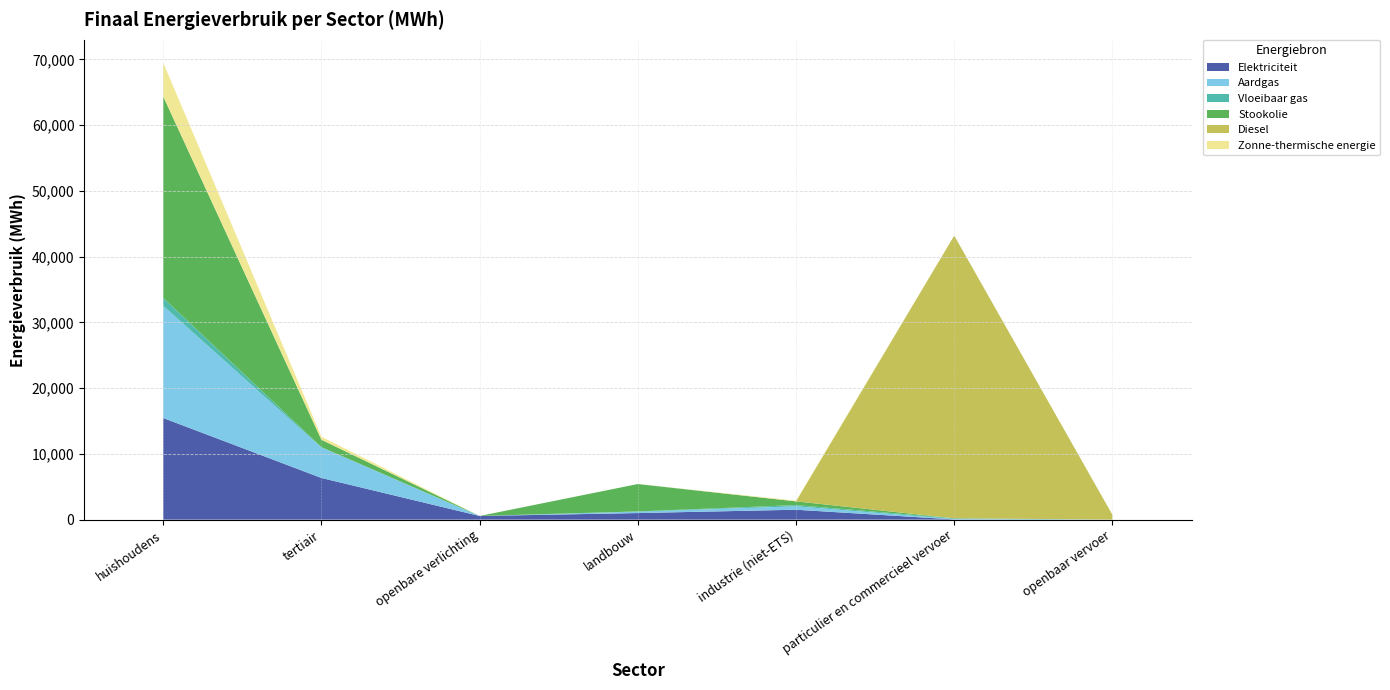

Reading left to right, what are all the values shown in this chart?

Elektriciteit: huishoudens=15452.5	tertiair=6338.0	openbare verlichting=557.2	landbouw=1000.1	industrie (niet-ETS)=1508.5	particulier en commercieel vervoer=34.3	openbaar vervoer=7.7
Aardgas: huishoudens=17059.3	tertiair=4616.5	openbare verlichting=0.0	landbouw=219.7	industrie (niet-ETS)=513.9	particulier en commercieel vervoer=61.3	openbaar vervoer=0.0
Vloeibaar gas: huishoudens=1209.2	tertiair=73.9	openbare verlichting=0.0	landbouw=29.4	industrie (niet-ETS)=188.7	particulier en commercieel vervoer=106.5	openbaar vervoer=0.0
Stookolie: huishoudens=30635.0	tertiair=1120.3	openbare verlichting=0.0	landbouw=4166.4	industrie (niet-ETS)=568.1	particulier en commercieel vervoer=0.0	openbaar vervoer=0.0
Diesel: huishoudens=0.0	tertiair=0.0	openbare verlichting=0.0	landbouw=0.0	industrie (niet-ETS)=0.0	particulier en commercieel vervoer=42987.5	openbaar vervoer=723.2
Zonne-thermische energie: huishoudens=5128.5	tertiair=455.6	openbare verlichting=0.0	landbouw=0.0	industrie (niet-ETS)=109.6	particulier en commercieel vervoer=0.0	openbaar vervoer=0.0